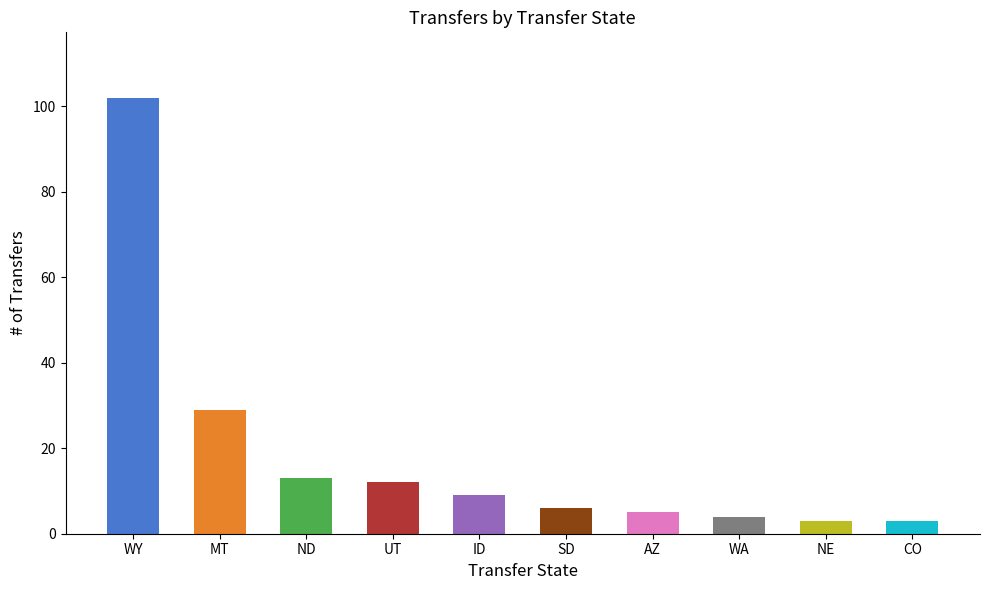

How many data points does each series have?

10